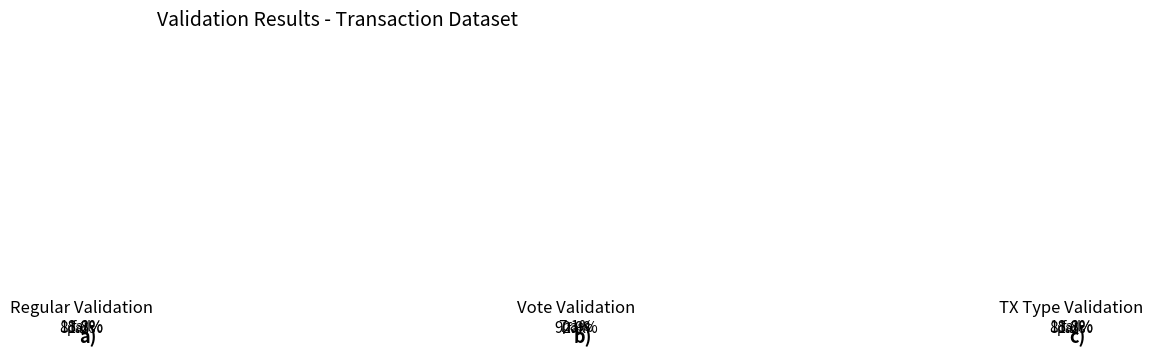

The Regular (io_index=13) slice represents 76% of the pie. True or false?

False